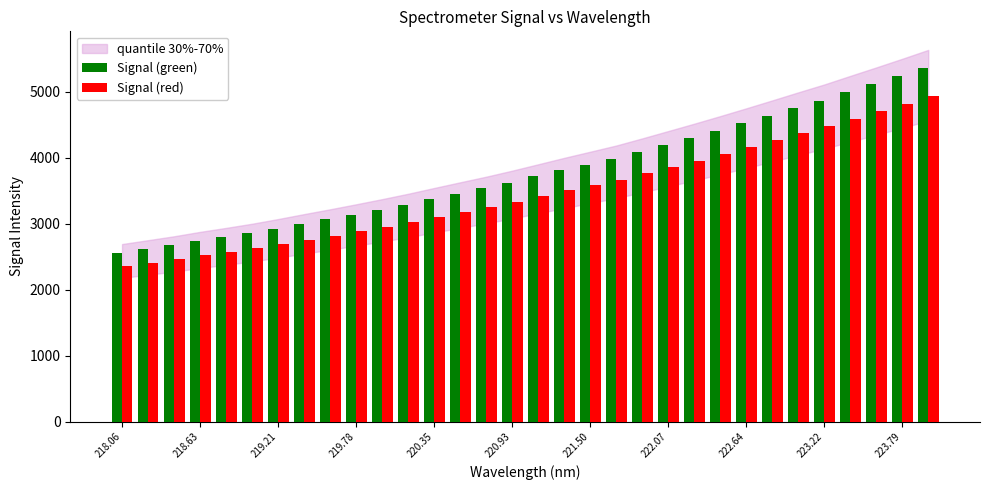

Does the chart contain stacked bars?

No